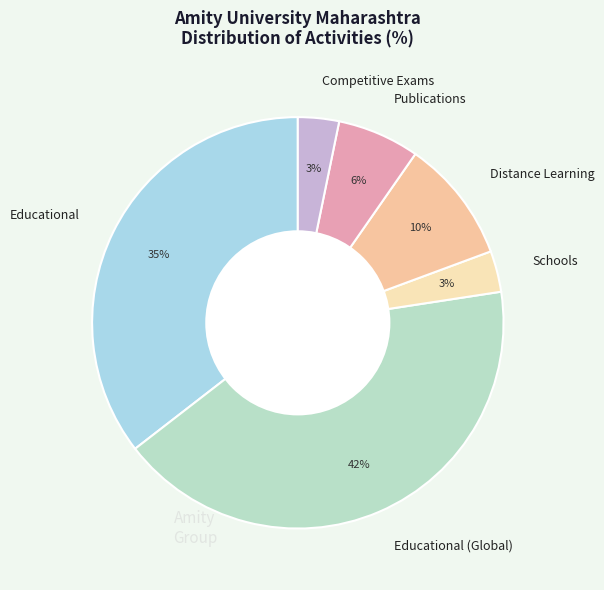

To the nearest percent, what is the difference between the largest and smallest slice percentages?

39%